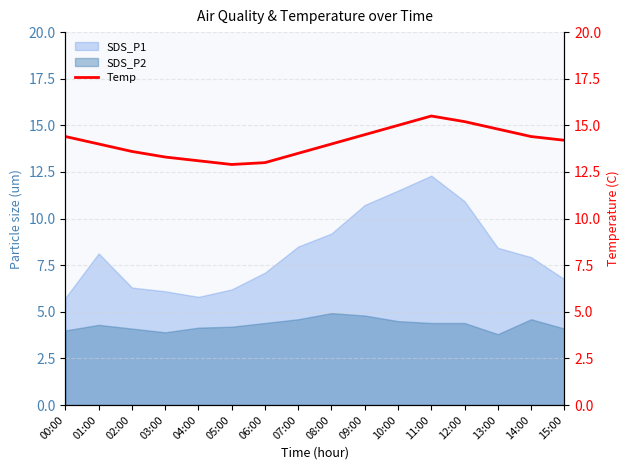

Reading right to left, extract all data points from this chart.

14.2	14.4	14.8	15.2	15.5	15.0	14.5	14.0	13.5	13.0	12.9	13.1	13.3	13.6	14.0	14.4